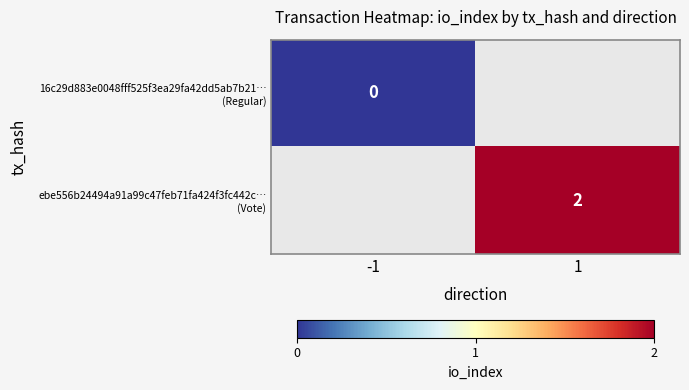

Read the ebe556b24494a91a99c47feb71fa424f3fc442c… (Vote) value at 1.

2.0